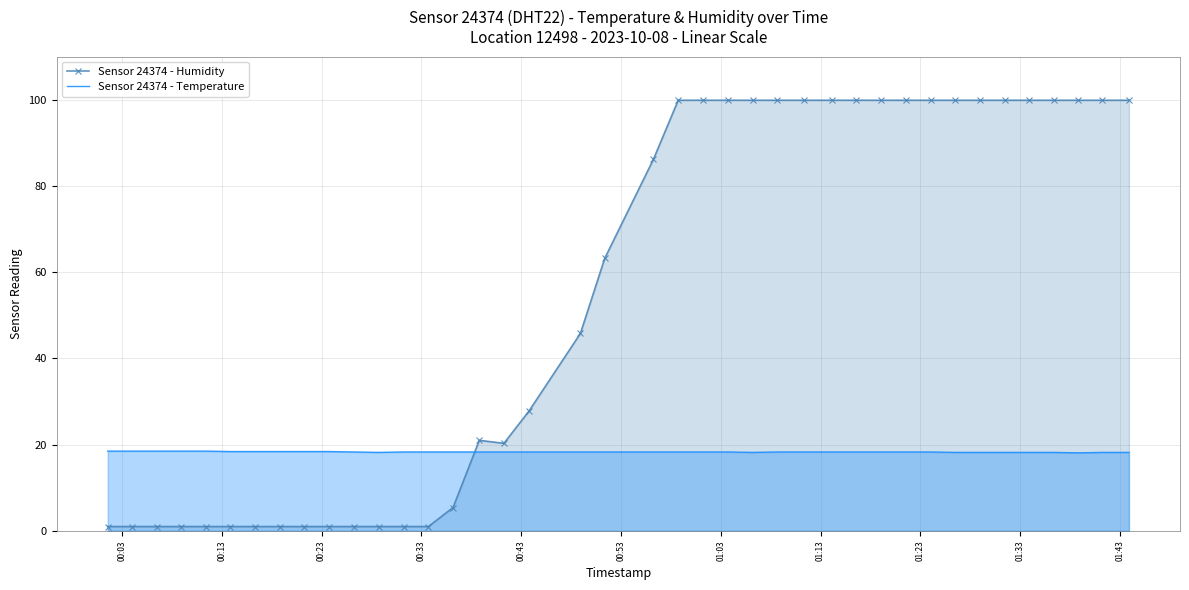

List the series in order of their overall mean, highest first.

Sensor 24374 - Humidity, Sensor 24374 - Temperature